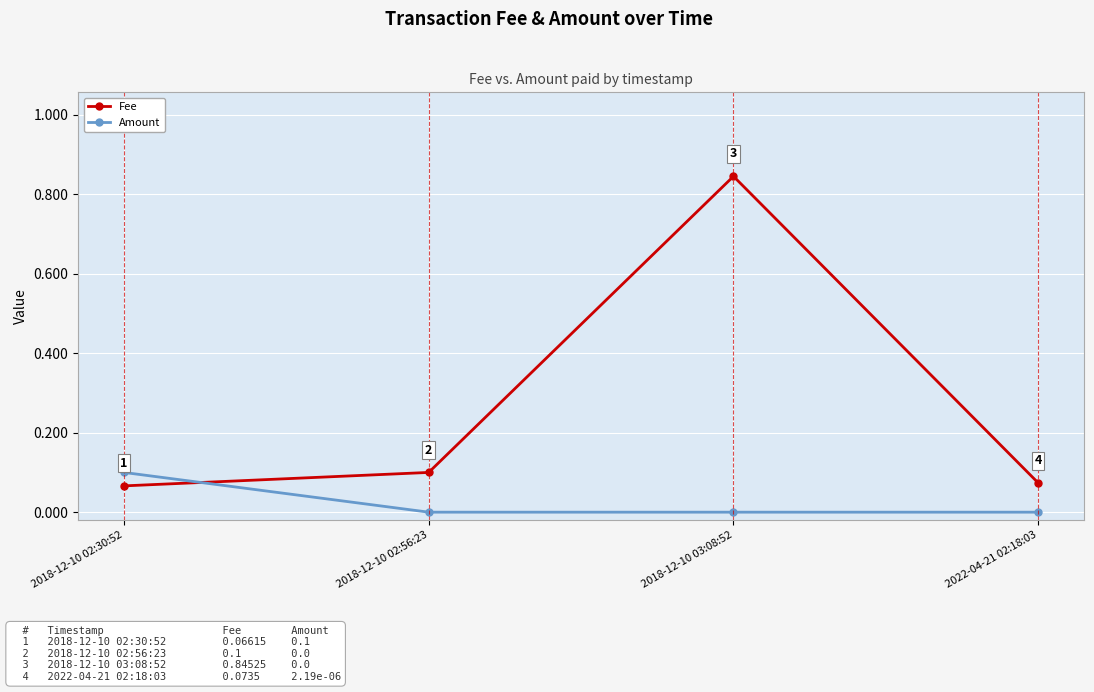

Where is the first local maximum for Fee?

2018-12-10 03:08:52